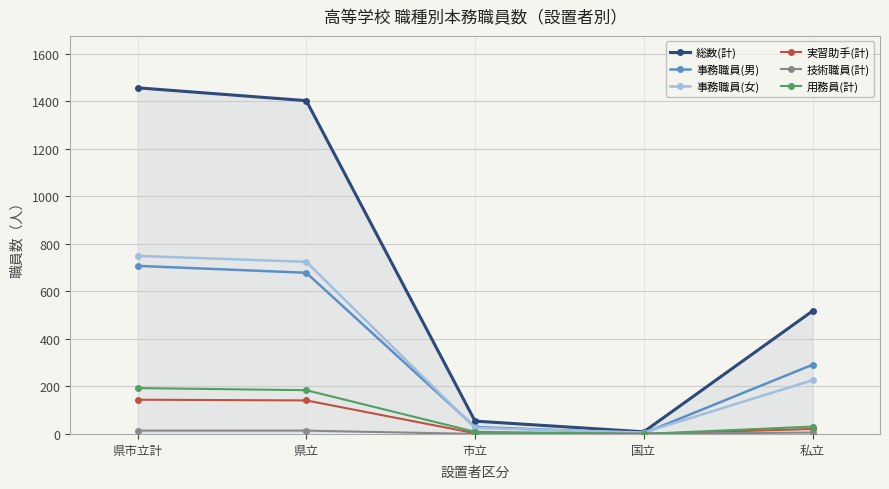

What is the difference between the 実習助手(計) values at 国立 and 私立?

21